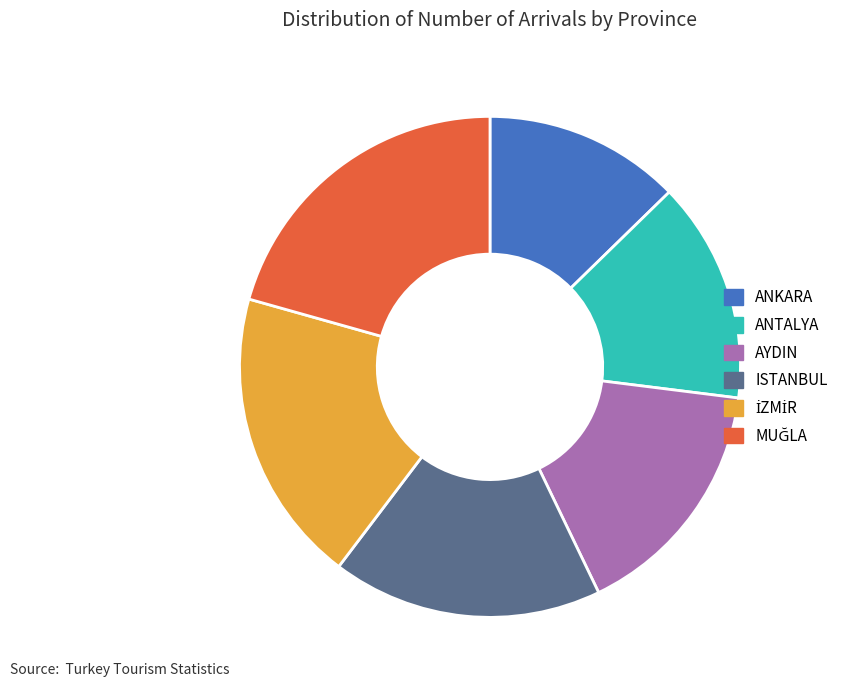

Count the number of slices in the pie.

6